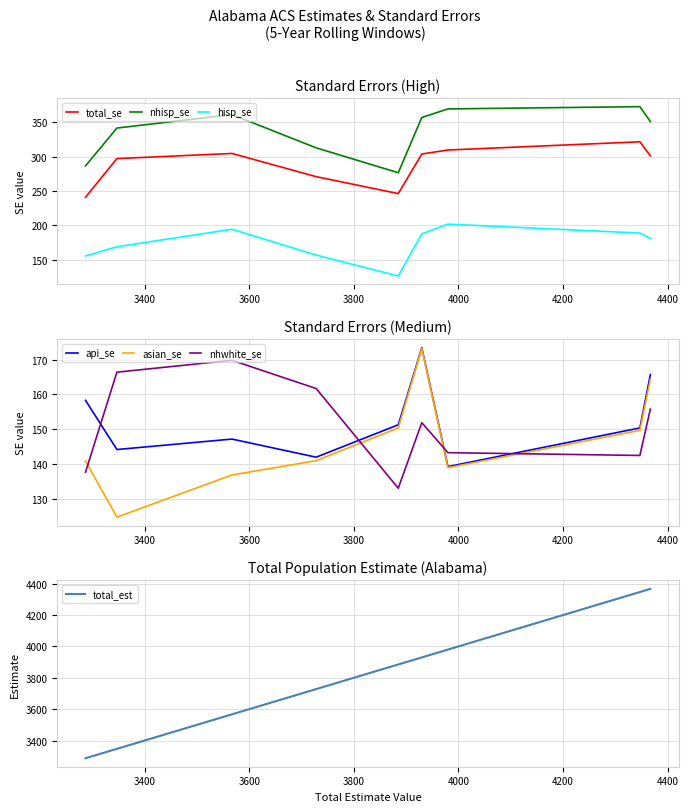

True or false: hisp_se and nhisp_se intersect in this chart.

False